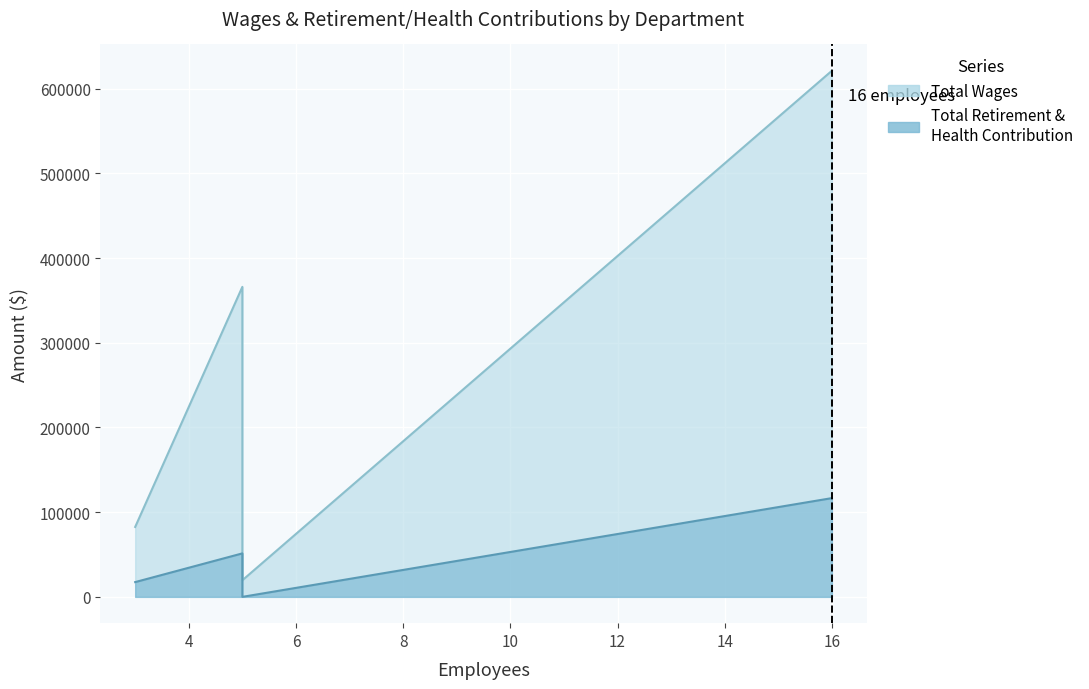

How many lines are shown in the chart?

2